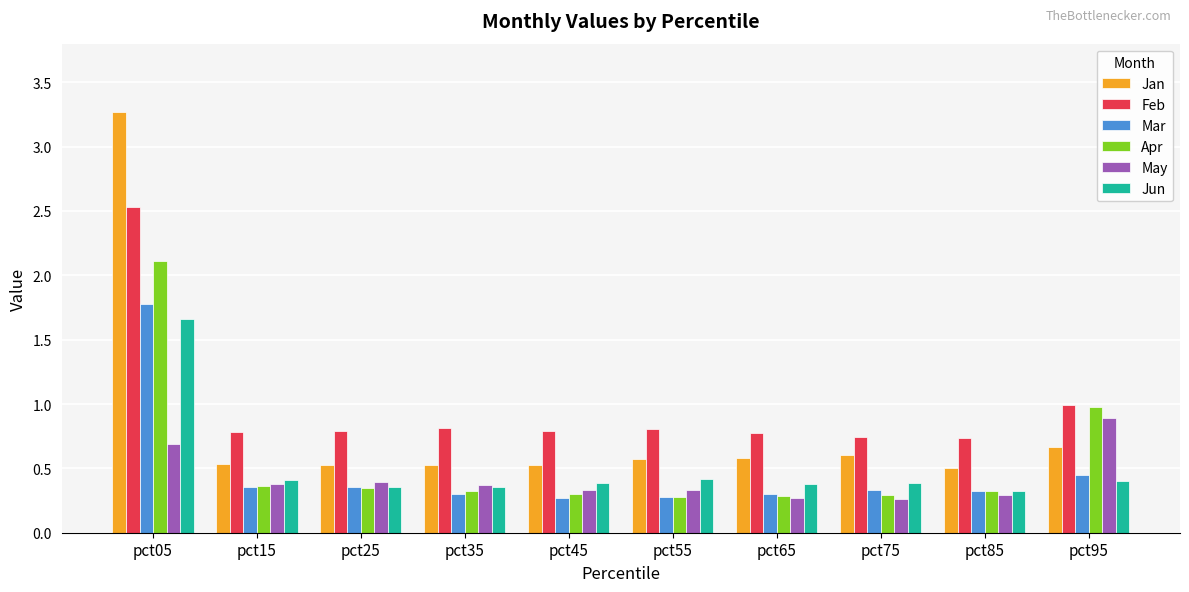

Is the value of May at pct55 greater than the value of Jun at pct95?

No